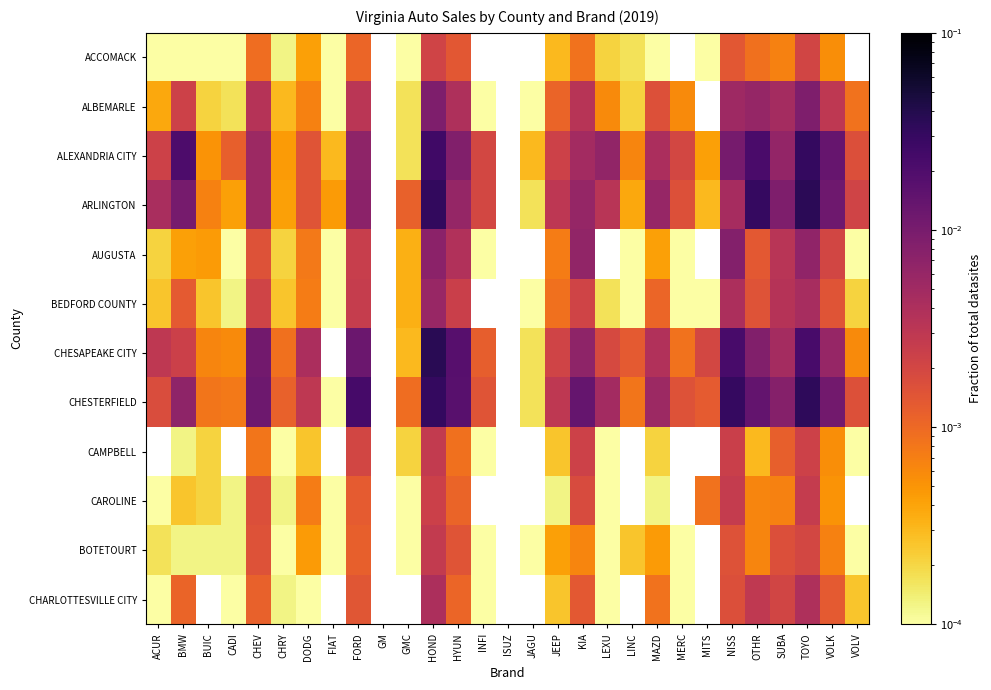

List the series in order of their peak value, lowest first.

ACCOMACK, CAROLINE, BOTETOURT, CHARLOTTESVILLE CITY, BEDFORD COUNTY, AUGUSTA, ALBEMARLE, ALEXANDRIA CITY, CHESTERFIELD, ARLINGTON, CHESAPEAKE CITY, CAMPBELL